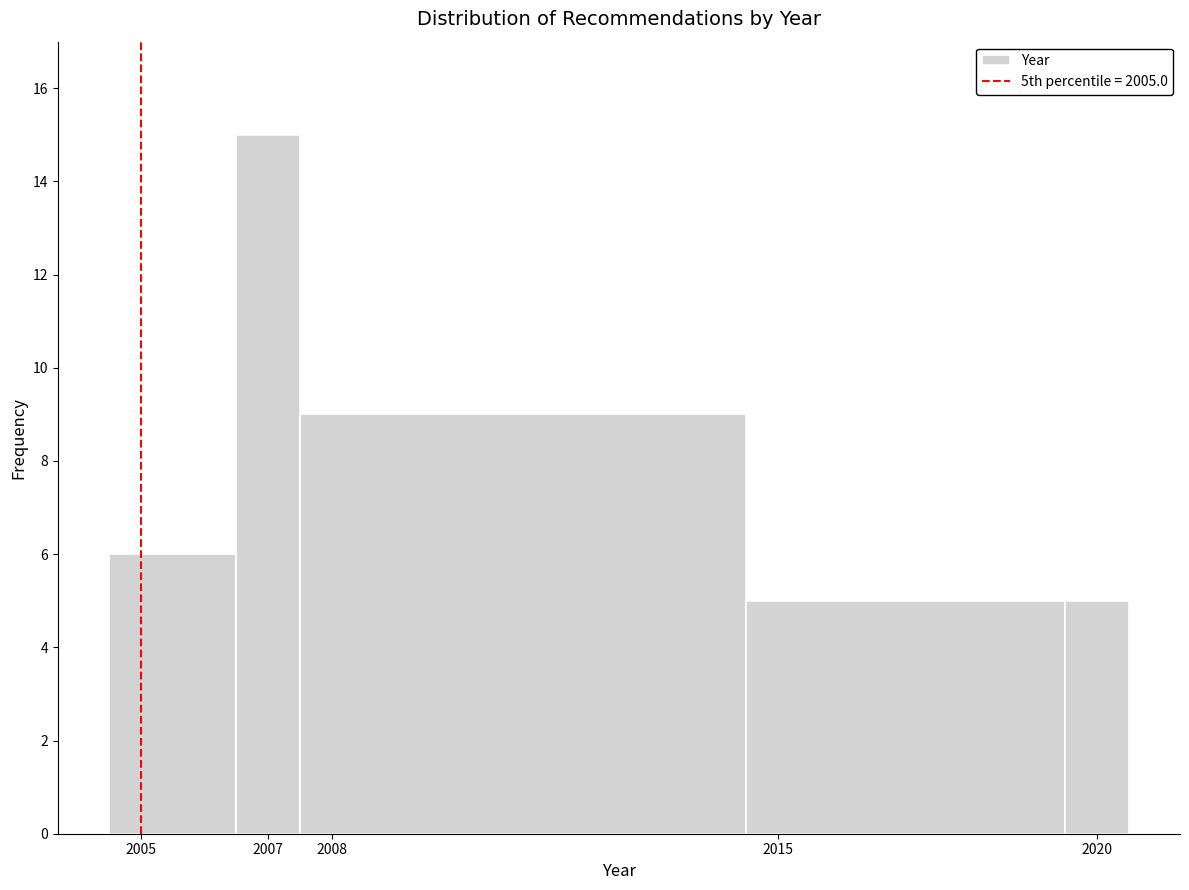

How tall is the bar that spans 2006.5 to 2007.5 on the x-axis? The values are not printed on the chart, so give them approximately, as read against the axis.

15